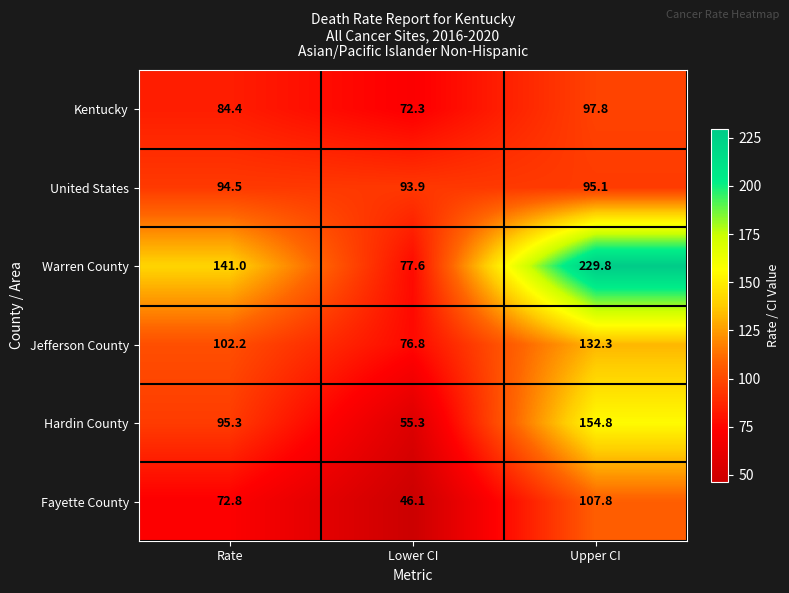

Which series has the largest range (max minus min)?

Warren County